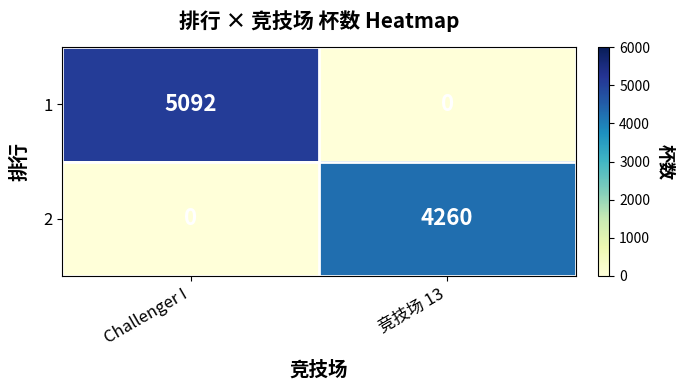

What is the maximum value for 1?

5092